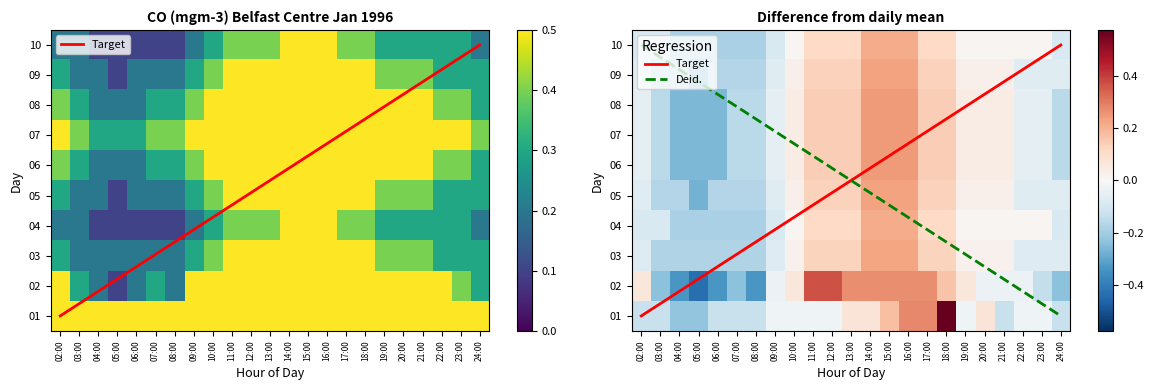

Between 02:00 and 21:00, which is larger?

02:00